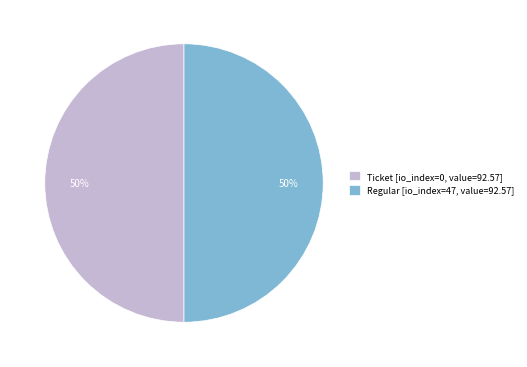

What percentage is the Ticket [io_index=0, value=92.57] slice, to the nearest percent?

50%